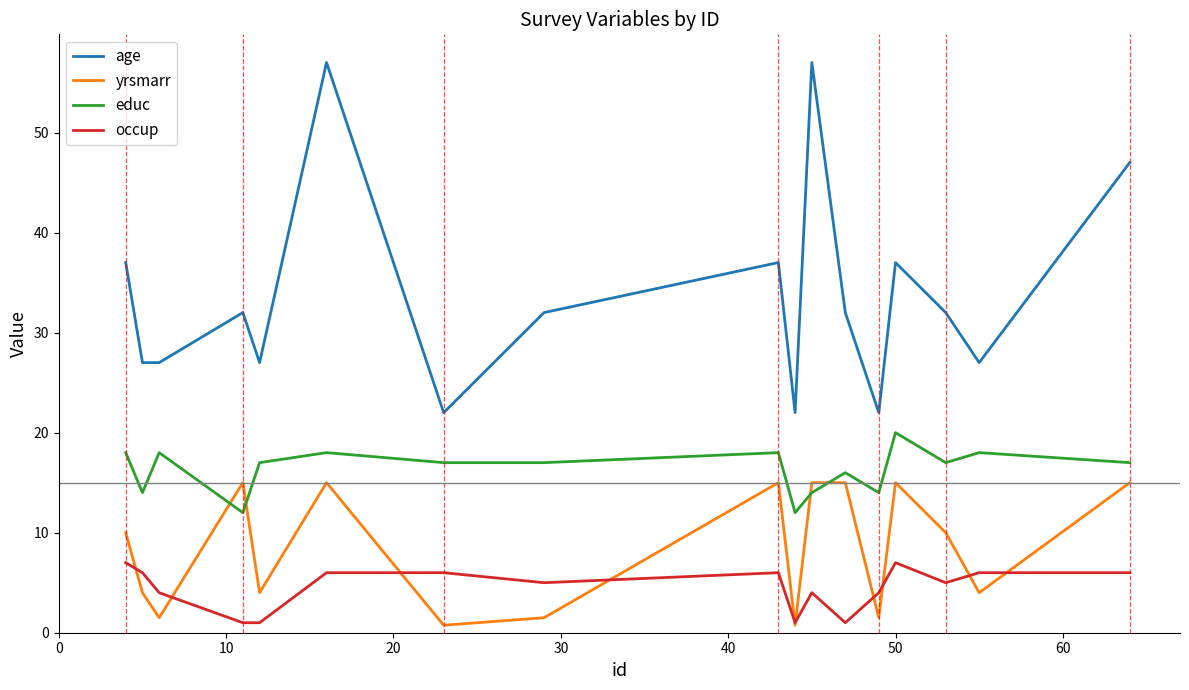

Which series has the largest range (max minus min)?

age